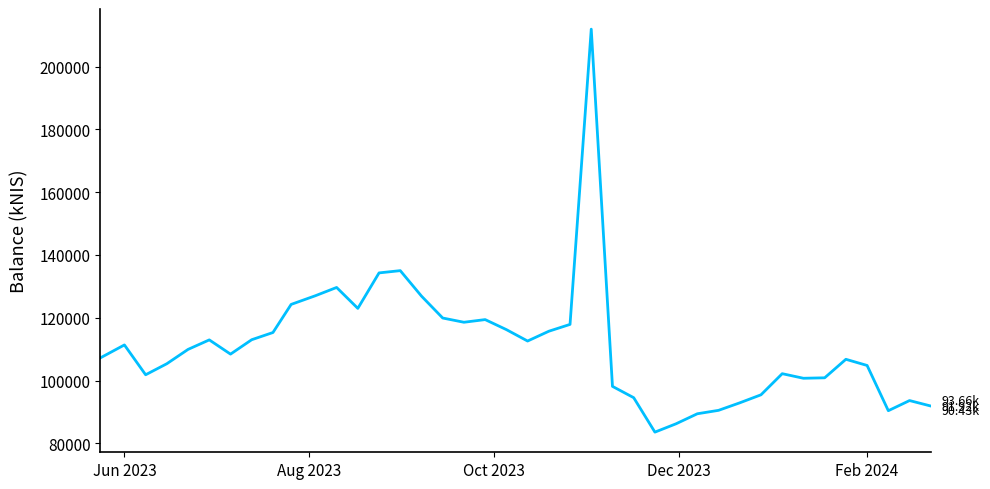

What is the difference between the maximum and minimum values?

128292.8